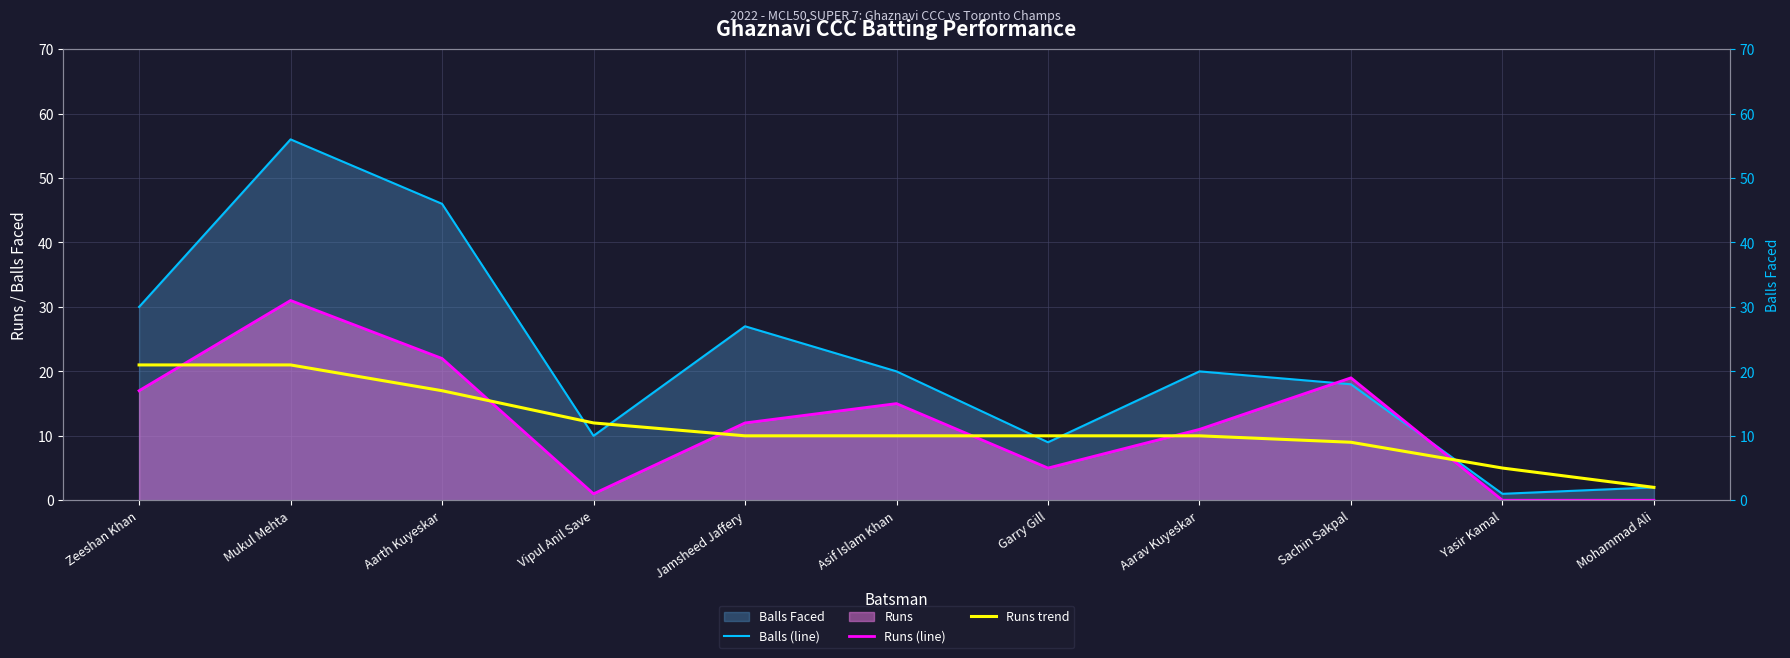

Is it true that Runs trend equals 17 at Aarth Kuyeskar?

True